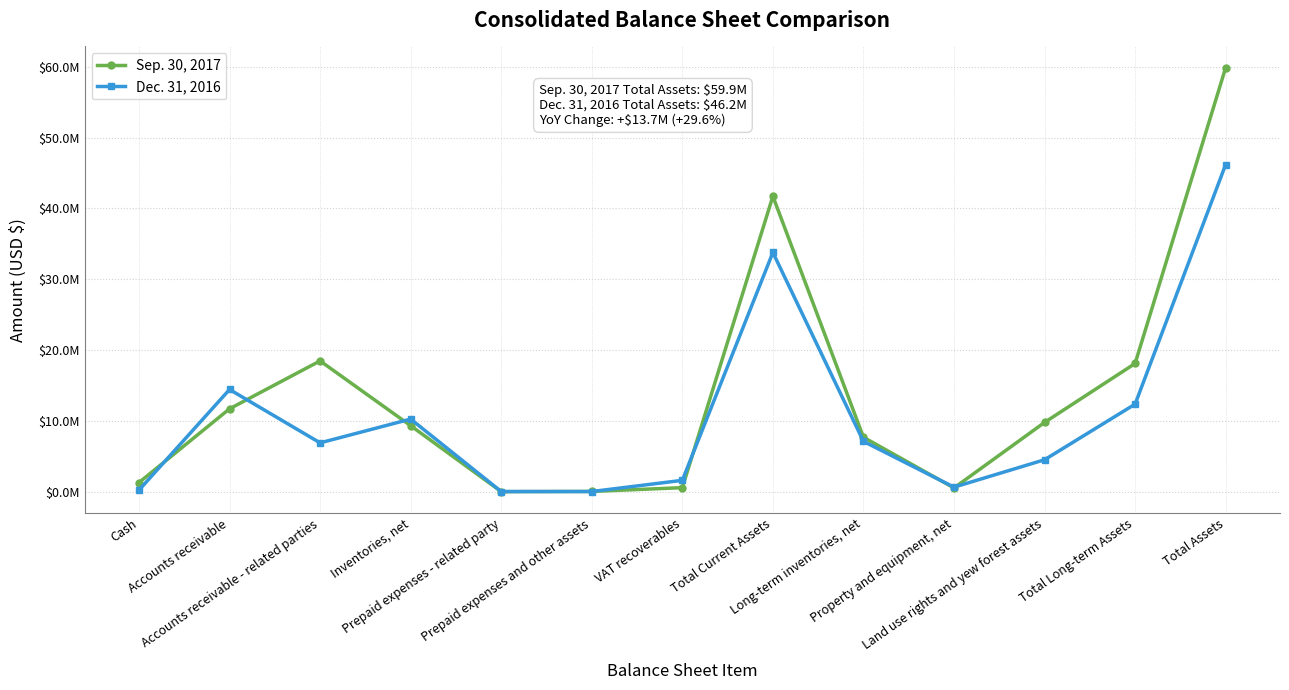

Where does the Dec. 31, 2016 series first go above 6941931?

Accounts receivable